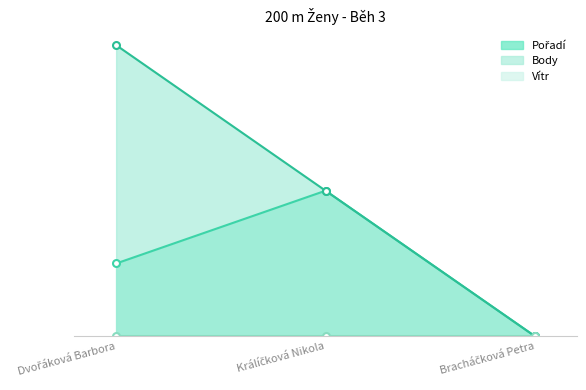

Which has a higher value, Dvořáková Barbora or Králíčková Nikola?

Králíčková Nikola